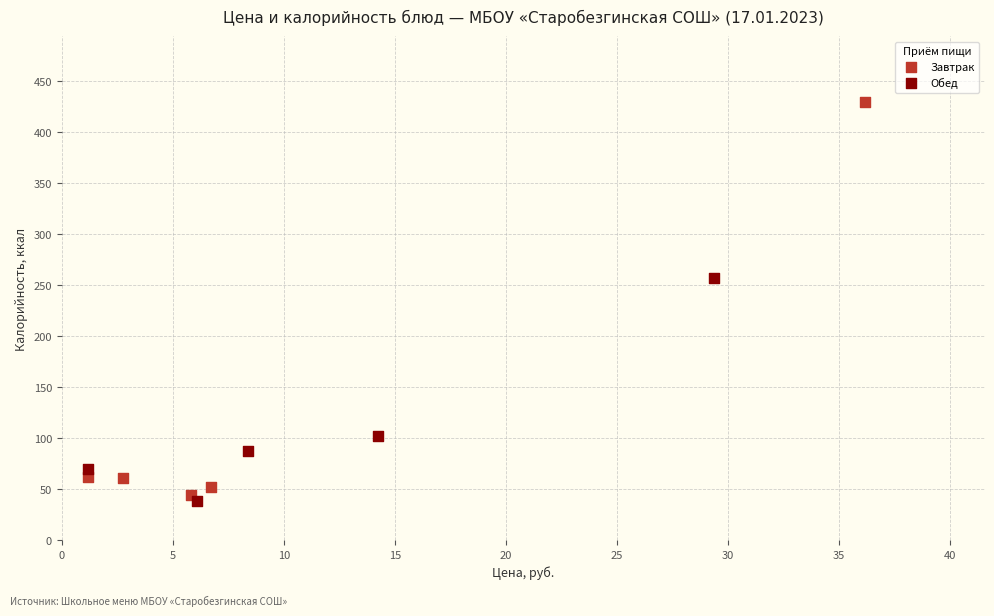

Which series has the largest Y range (max minus min)?

Завтрак